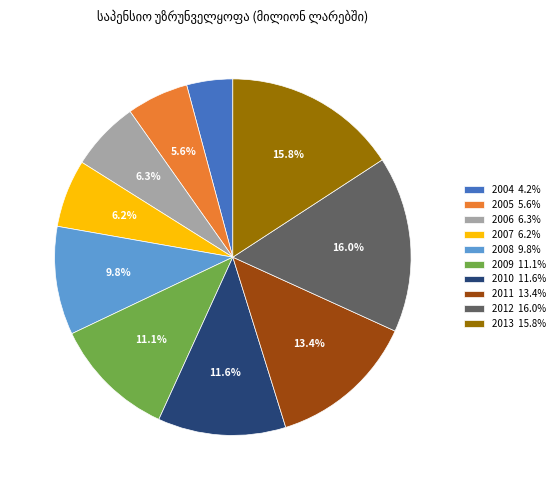

Is the sum of 2007 and 2005 greater than half?

No